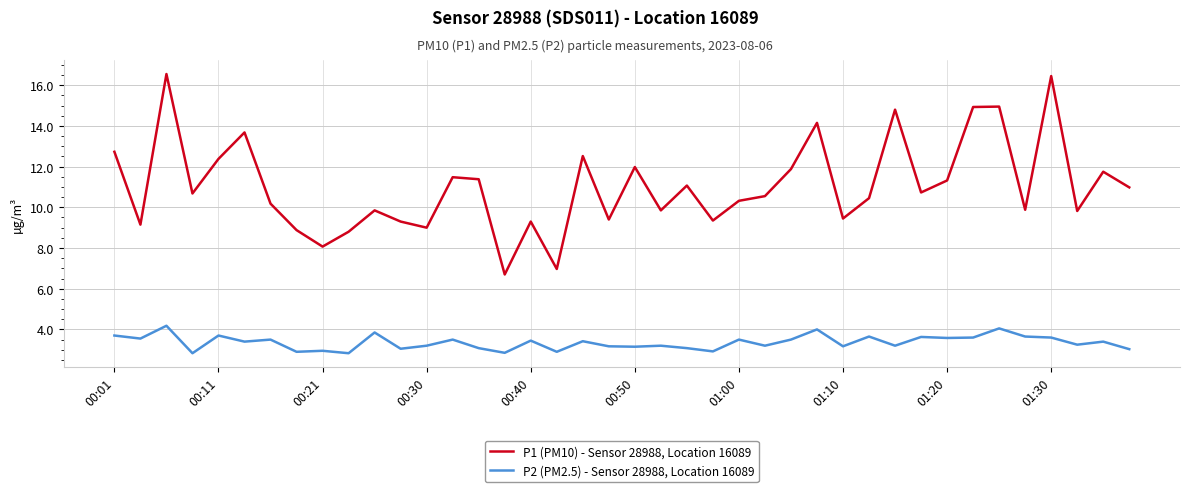

List the series in order of their peak value, highest first.

P1 (PM10) - Sensor 28988, Location 16089, P2 (PM2.5) - Sensor 28988, Location 16089